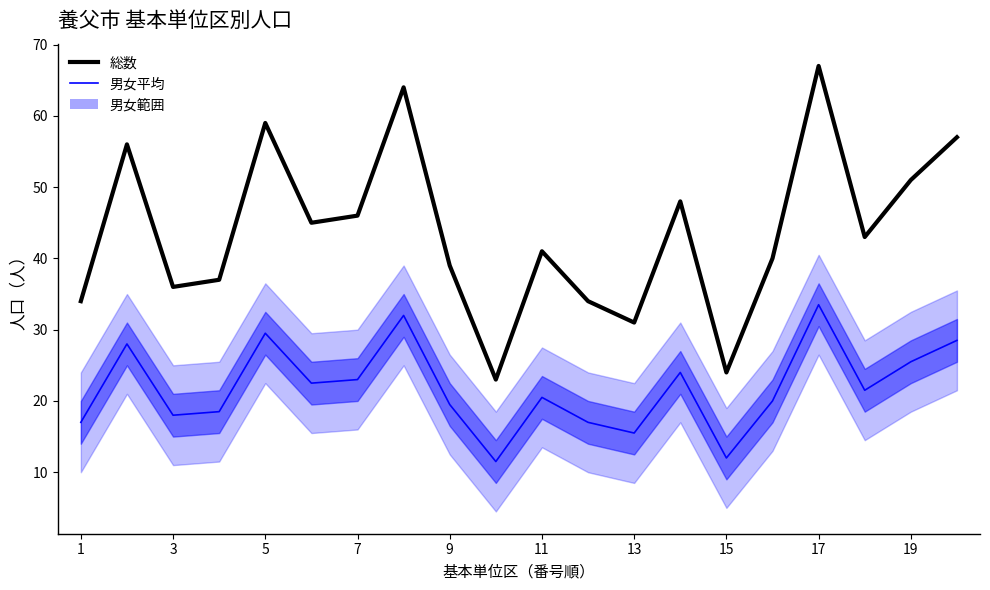

What is the highest value of the 総数 series?

67.0